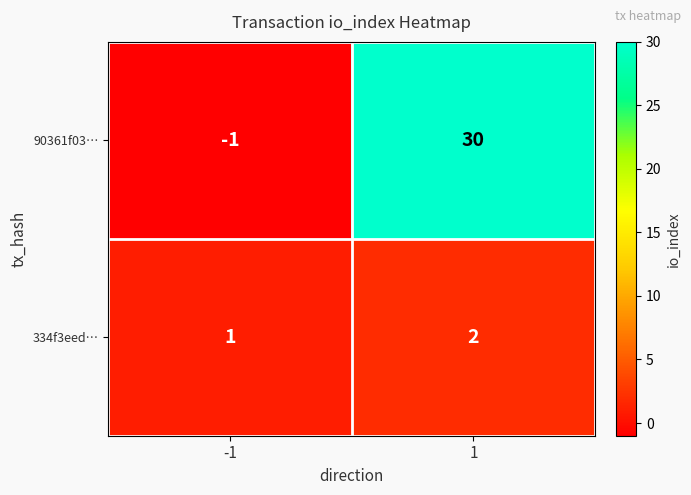

Which series has the largest range (max minus min)?

90361f03…